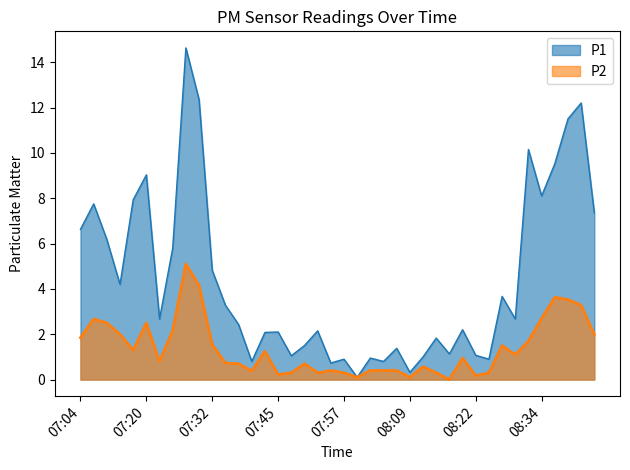

True or false: P2 and P1 intersect in this chart.

False